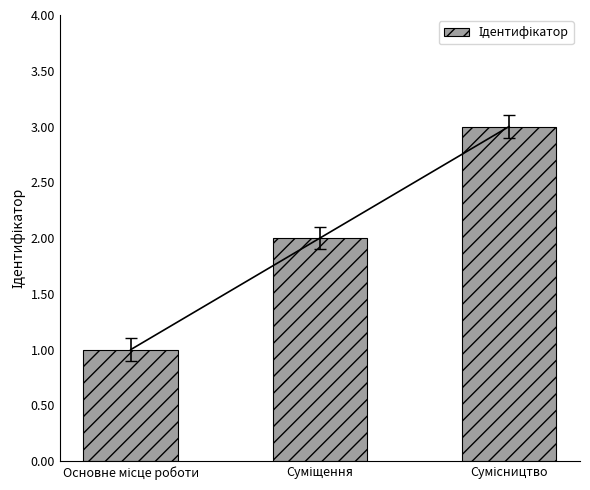

What is the maximum value shown in the chart?

3